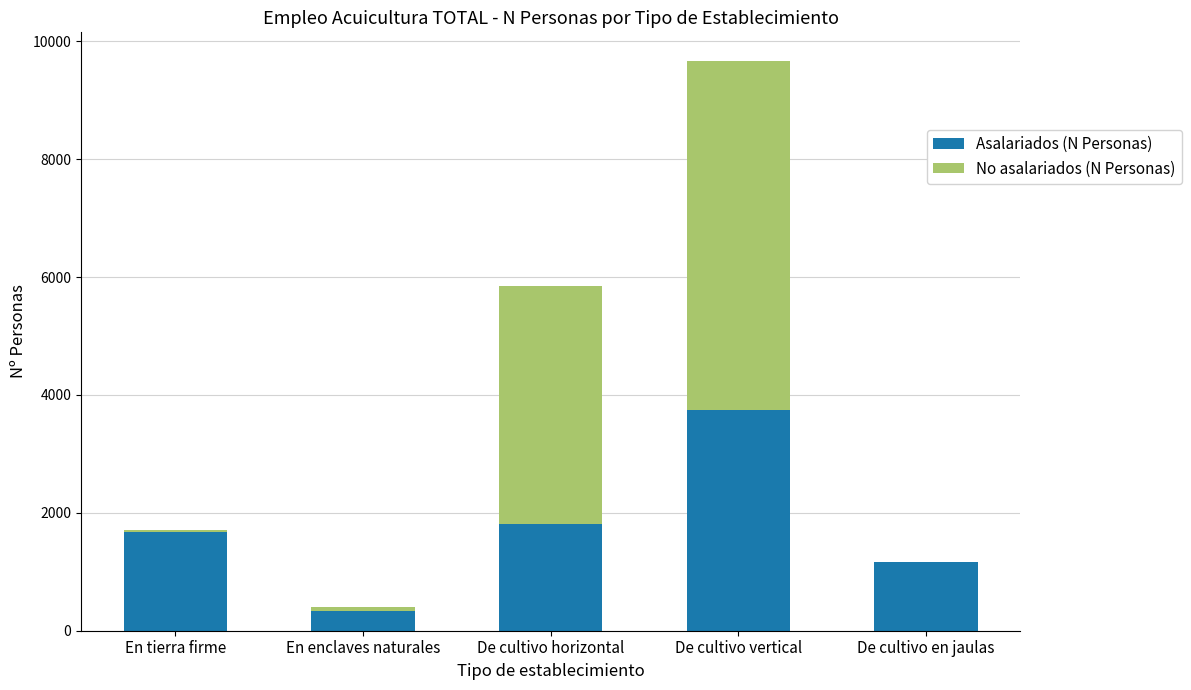

True or false: Asalariados (N Personas) has a value of 1675.0 at En tierra firme.

True